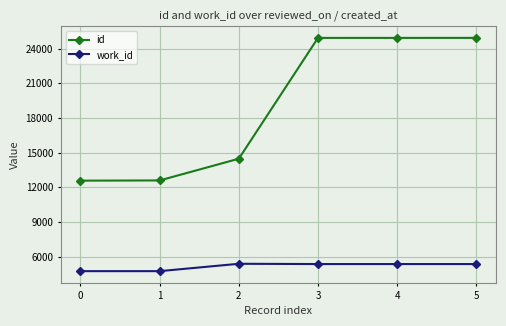

What is the lowest value of the work_id series?

4753